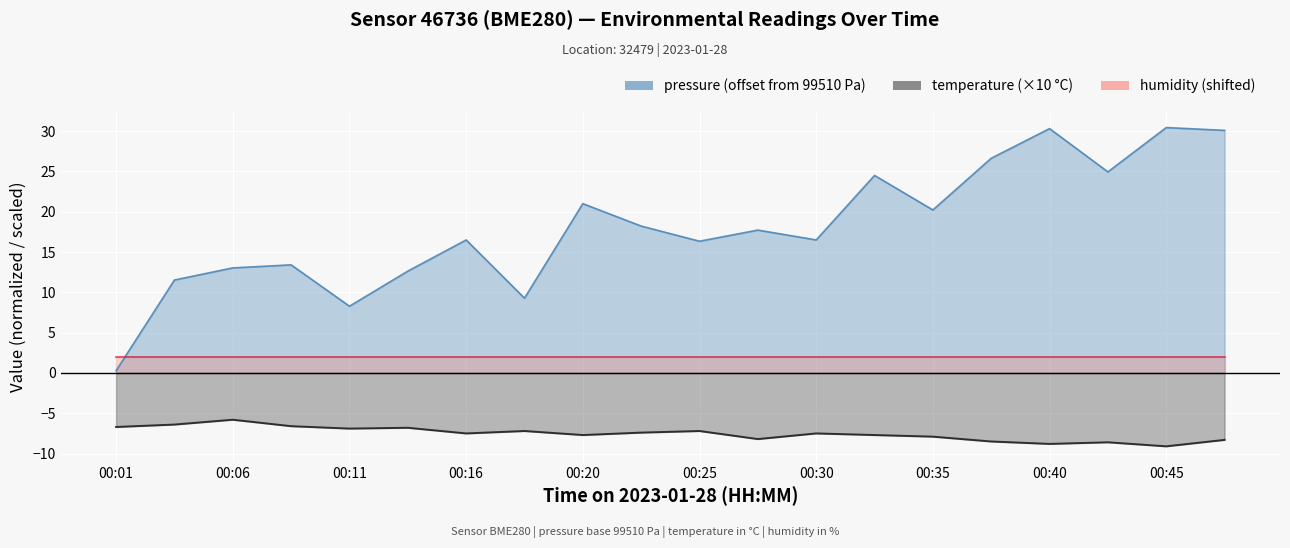

Count the number of categories in the chart.

20